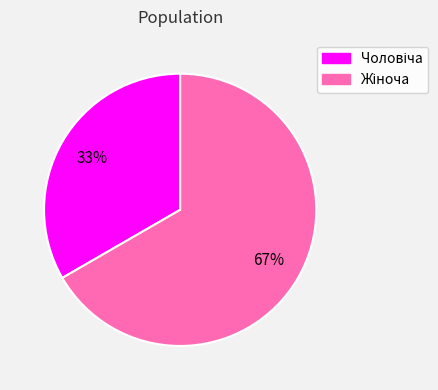

To the nearest percent, what is the average slice percentage?

50%